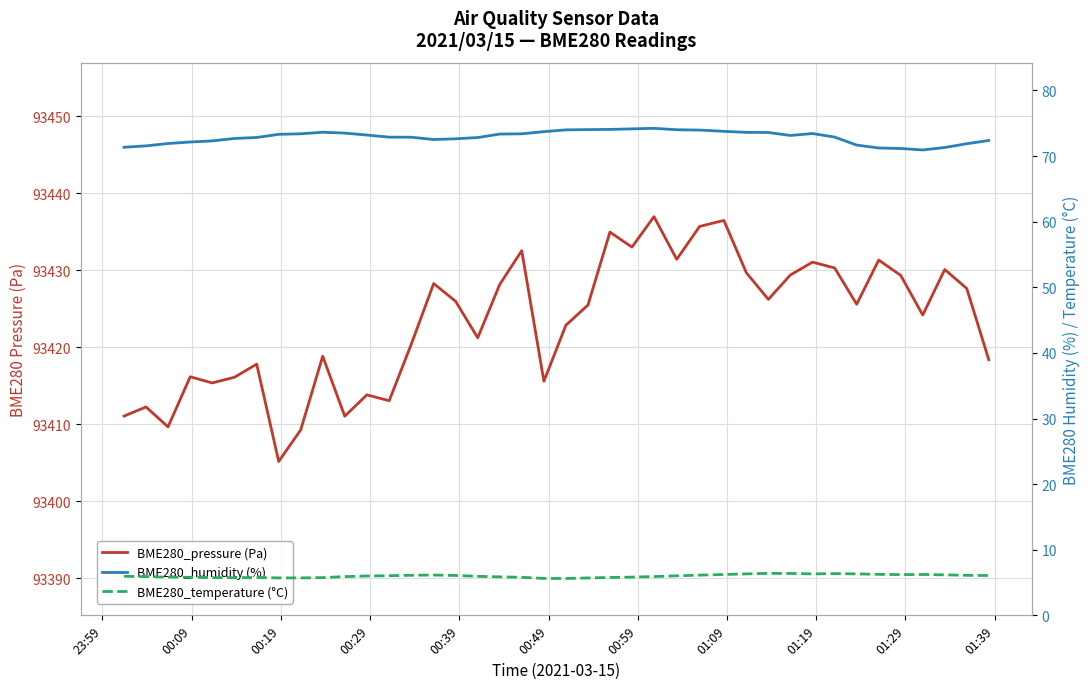

True or false: BME280_temperature (°C) and BME280_pressure (Pa) cross at least once.

False